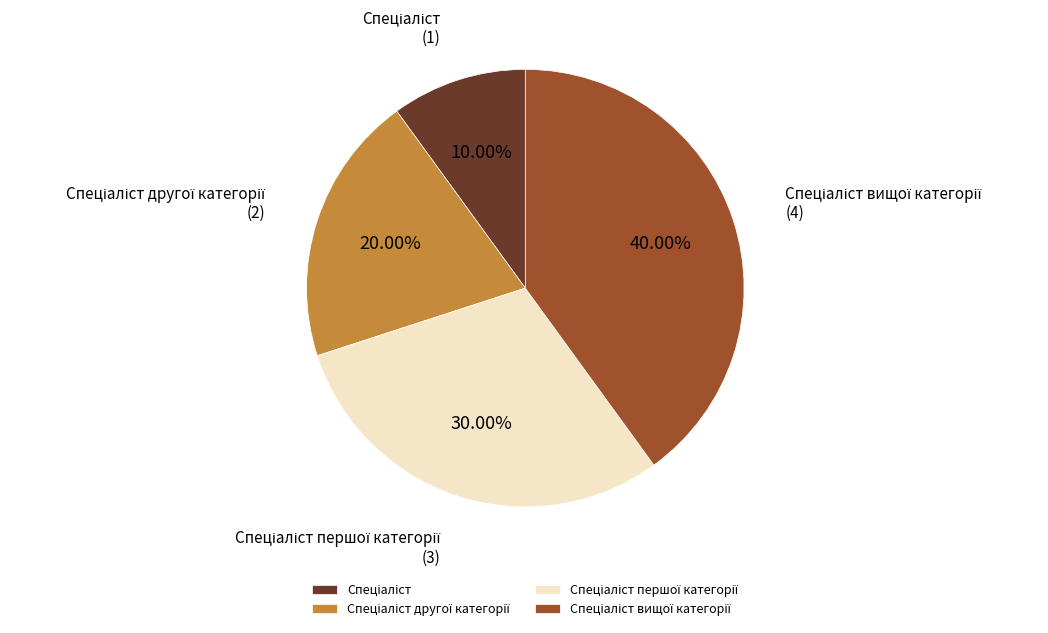

How many slices are in this pie chart?

4